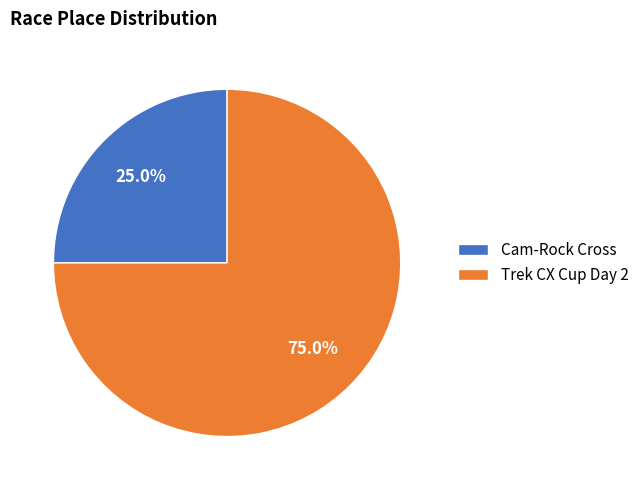

True or false: Trek CX Cup Day 2 accounts for 88% of the total.

False